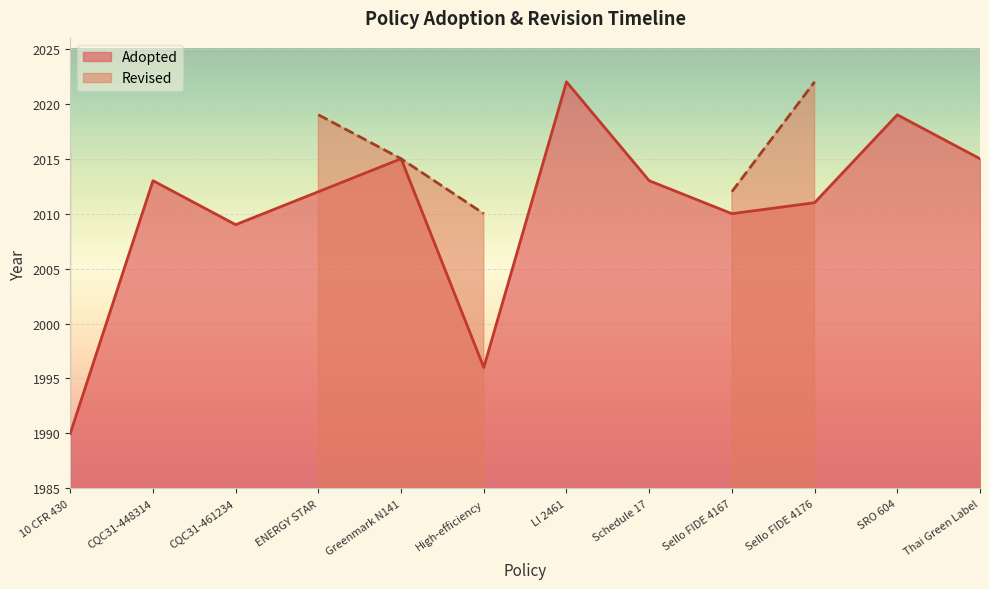

Rank the categories by value from highest to lowest.

LI 2461, SRO 604, Greenmark N141, Thai Green Label, CQC31-448314, Schedule 17, ENERGY STAR, Sello FIDE 4176, Sello FIDE 4167, CQC31-461234, High-efficiency, 10 CFR 430